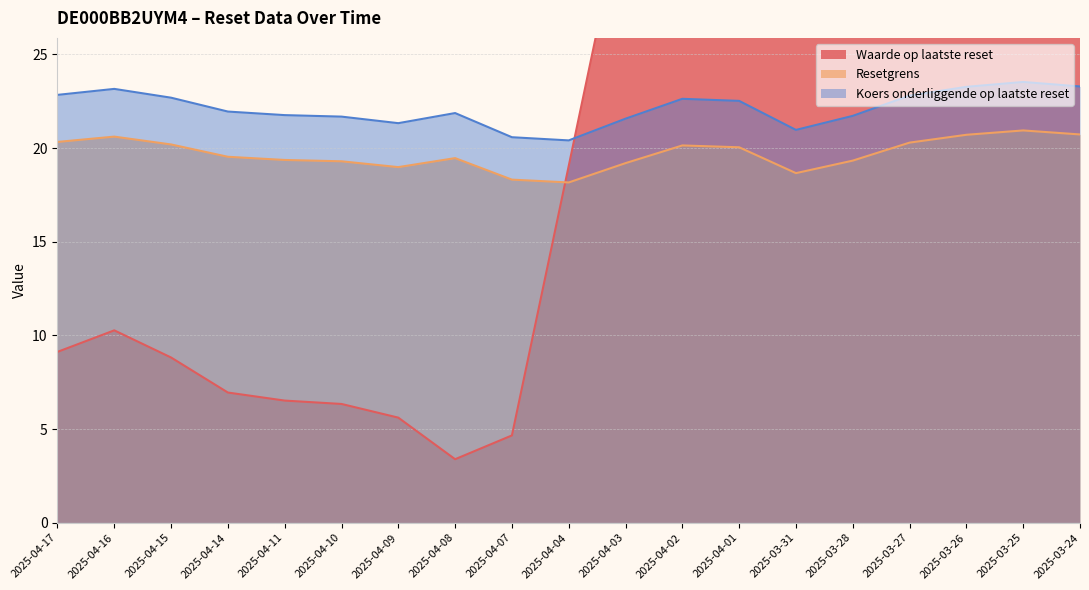

How many values in the Resetgrens series exceed 19?

15